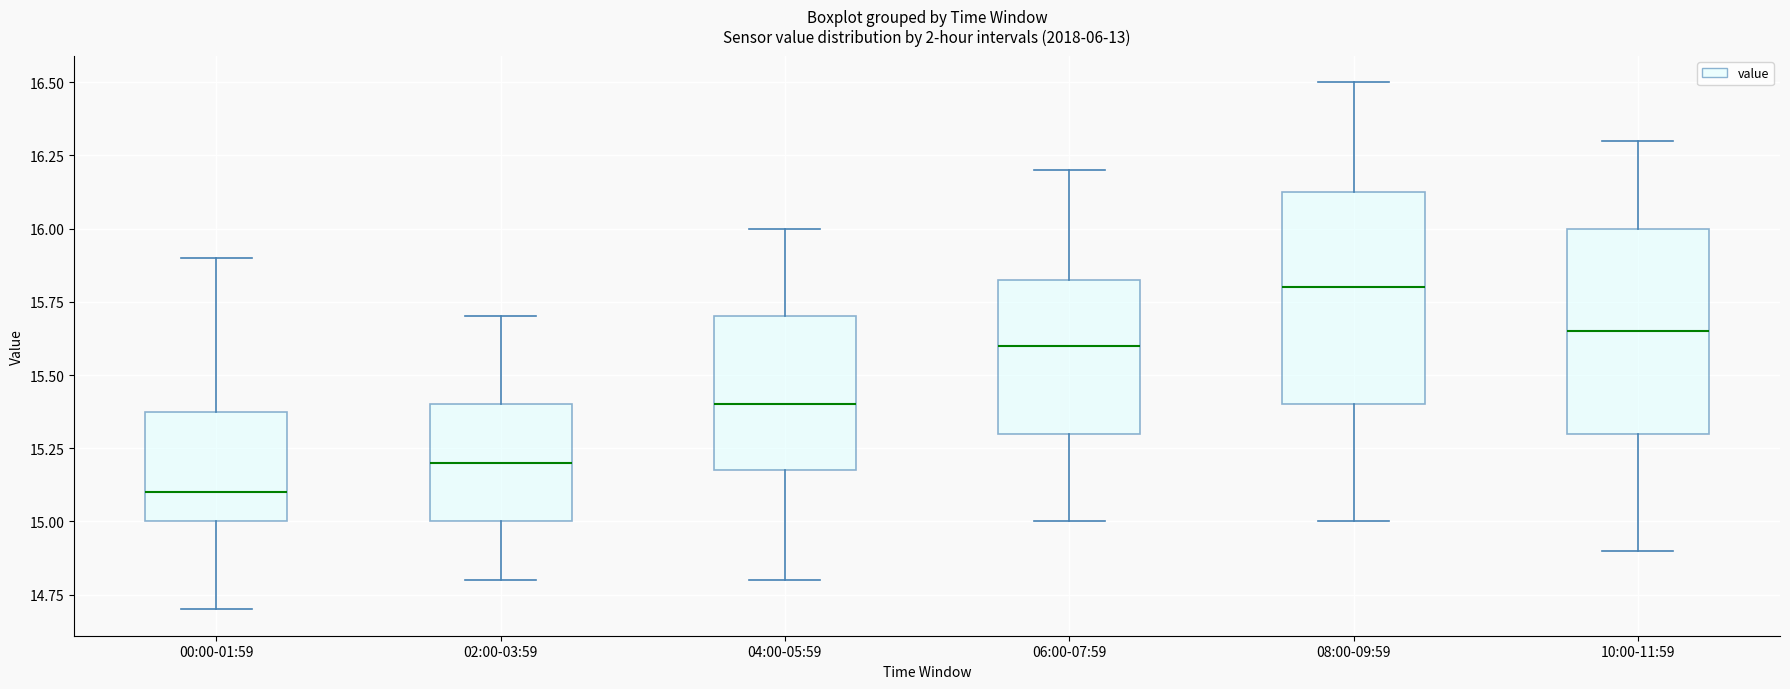

Which box's median line is the highest?

08:00-09:59